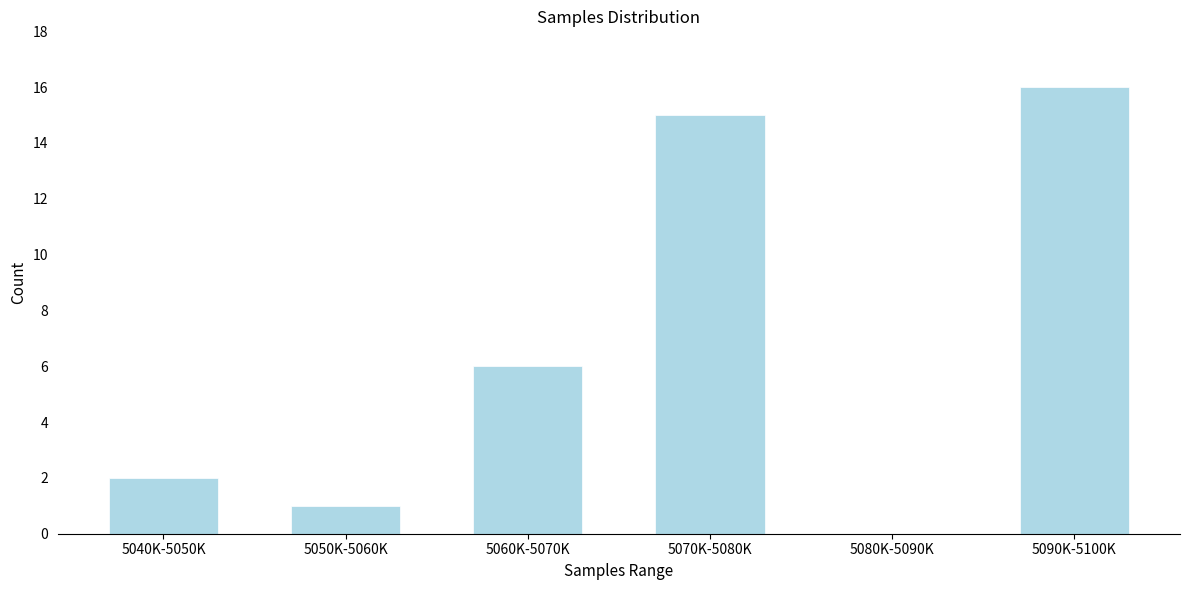

Reading left to right, list all the values displayed in this chart.

5040K-5050K=2	5050K-5060K=1	5060K-5070K=6	5070K-5080K=15	5080K-5090K=0	5090K-5100K=16